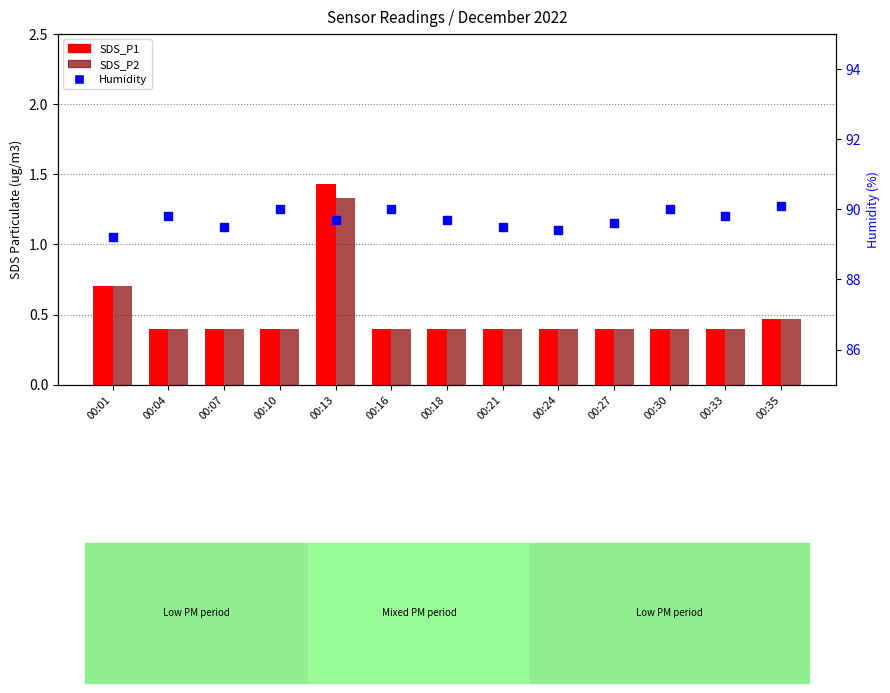

At which category is the sum across all series the highest?

00:13